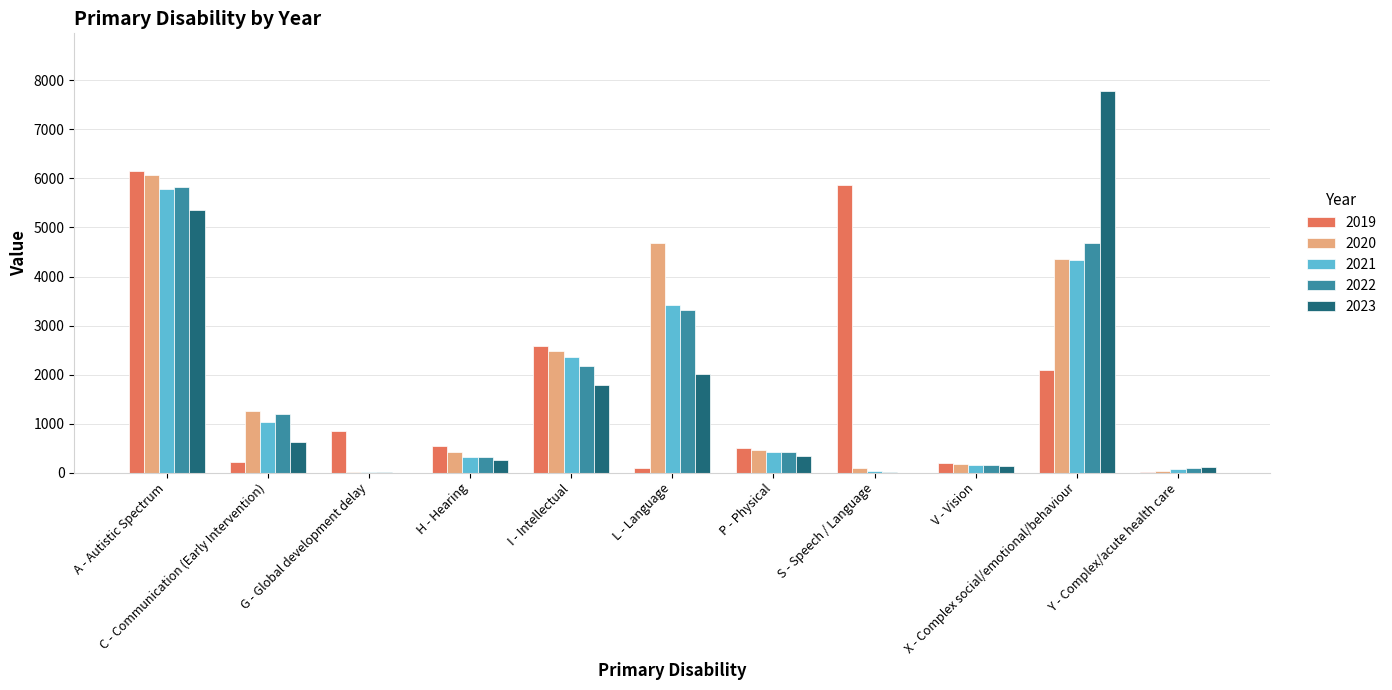

The value of 2022 at L - Language is 3317.5. True or false?

True